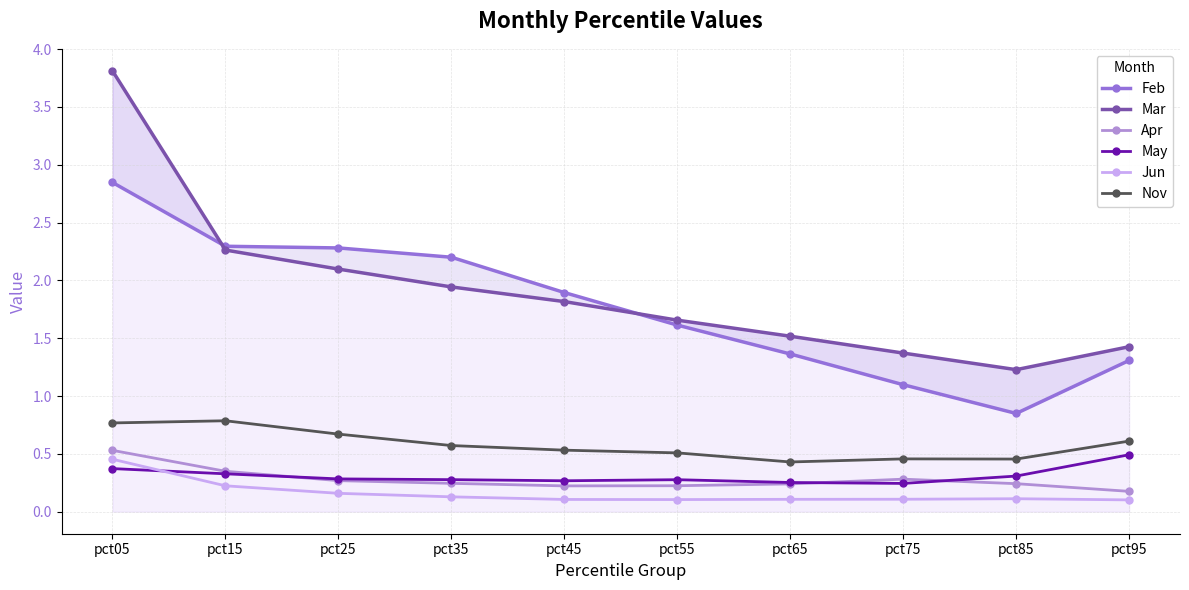

Count the number of data series in this chart.

6